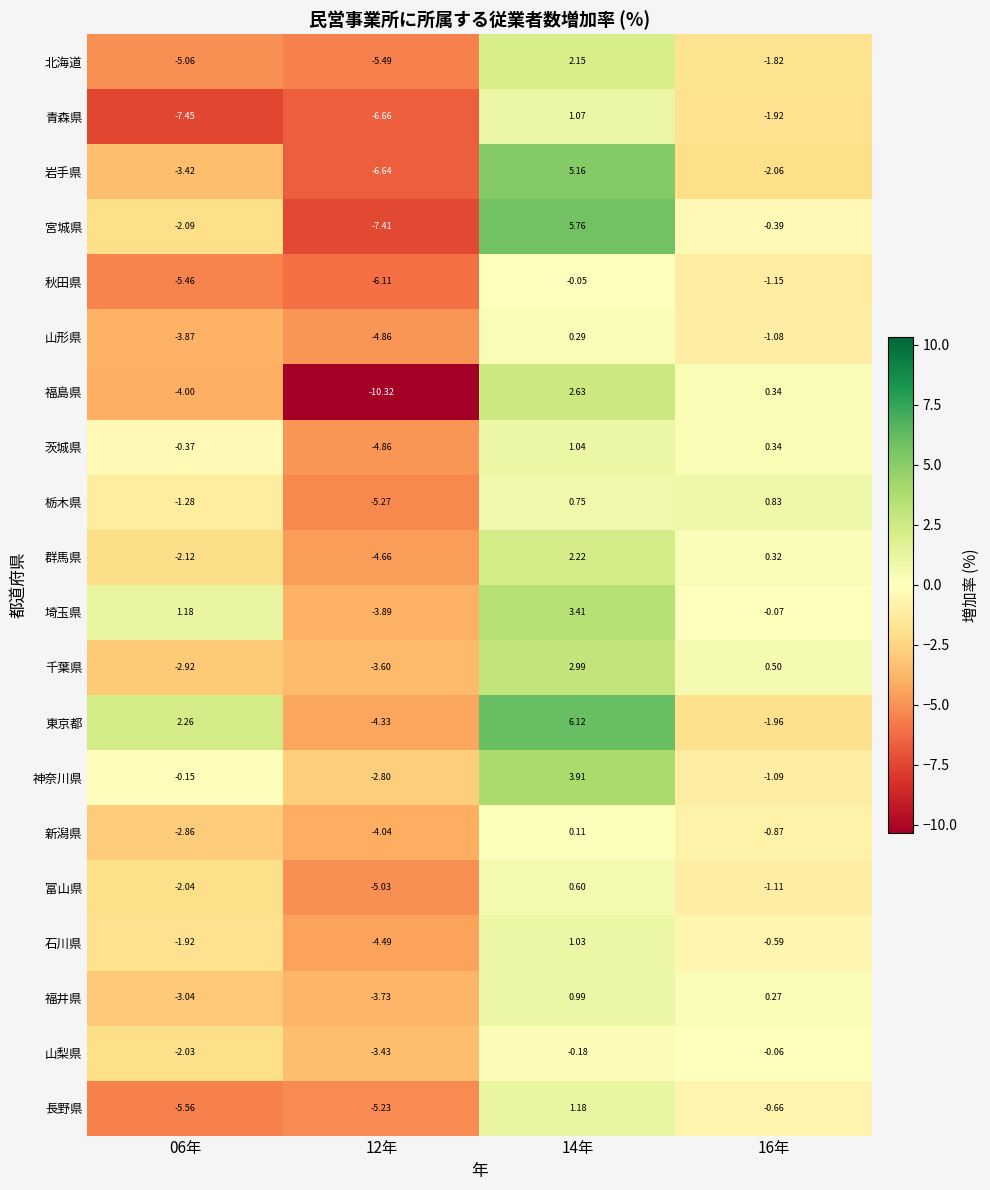

Which category has the lowest value across all series?

12年